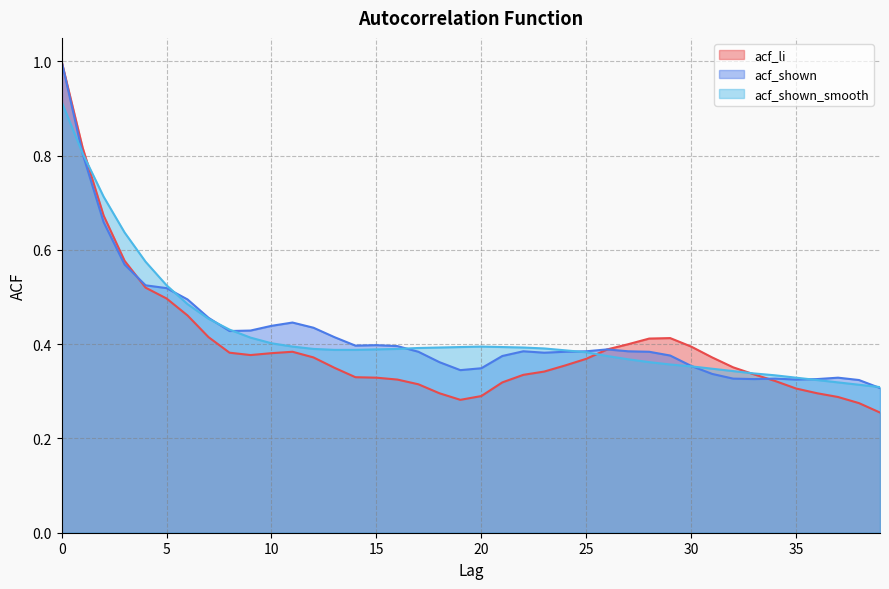

Between which two adjacent categories do acf_shown and acf_shown_smooth first intersect?

0 and 1